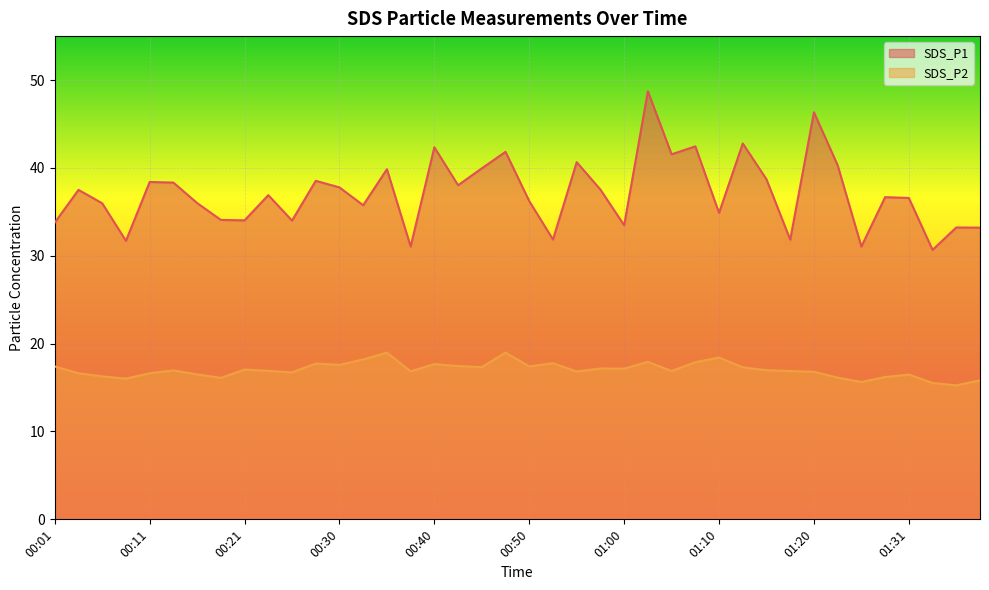

The SDS_P1 series shows 10.0 at 00:48. True or false?

False